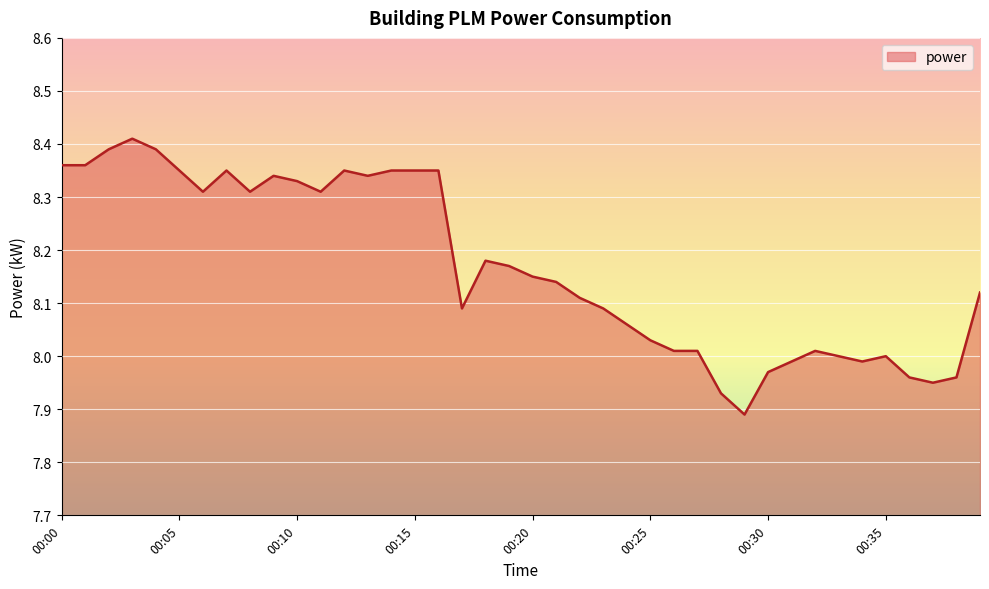

What is the difference between the maximum and minimum values?

0.5